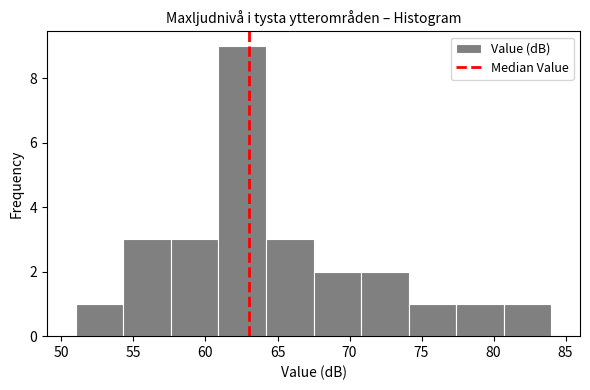

Reading left to right, list every bar in this chart as the range it spans on the x-axis followed by its height. Neither the bar edges nor the heights are printed on the chart, so give them approximately, as read against the axes.

51.0 to 54.3: 1
54.3 to 57.6: 3
57.6 to 60.9: 3
60.9 to 64.2: 9
64.2 to 67.5: 3
67.5 to 70.8: 2
70.8 to 74.1: 2
74.1 to 77.4: 1
77.4 to 80.7: 1
80.7 to 84.0: 1